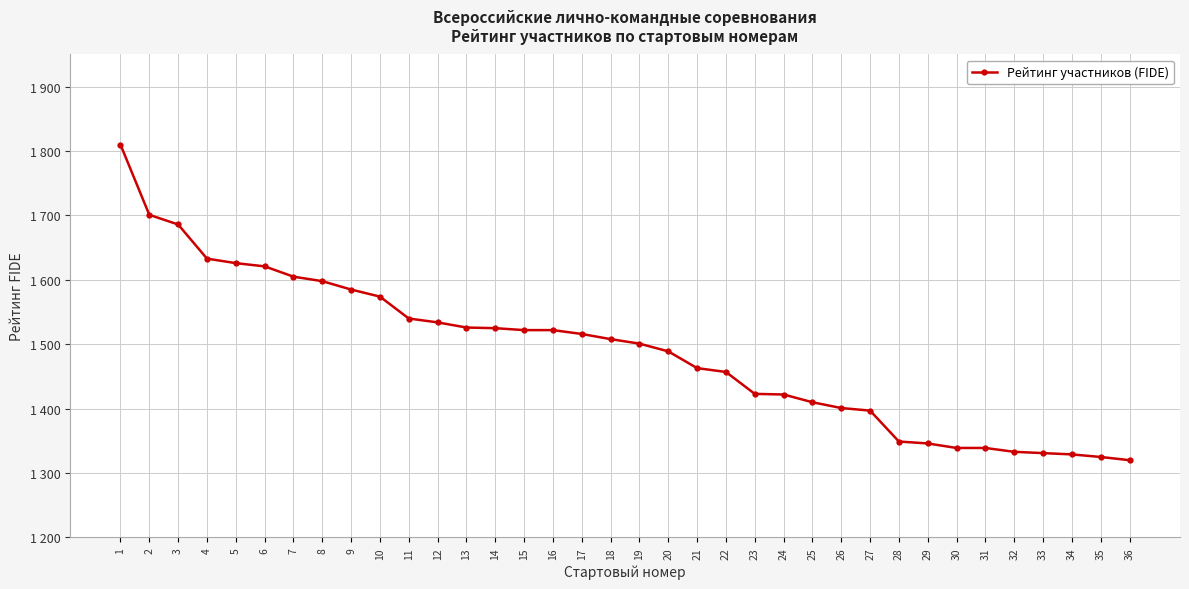

Between 22 and 27, which is larger?

22